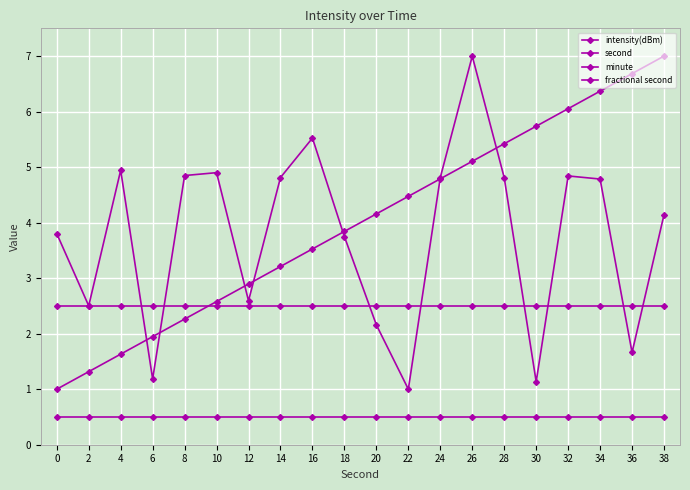

How many interior local valleys does the intensity(dBm) series have?

6